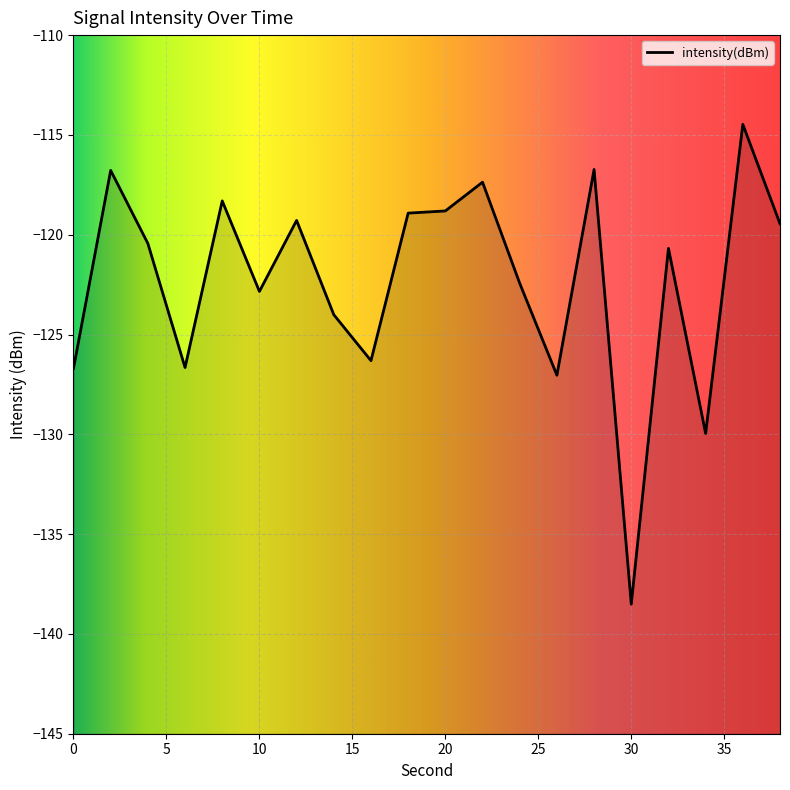

Reading left to right, list all the values displayed in this chart.

0=-126.7	2=-116.8	4=-120.4	6=-126.7	8=-118.3	10=-122.8	12=-119.3	14=-124.0	16=-126.3	18=-118.9	20=-118.8	22=-117.4	24=-122.4	26=-127.0	28=-116.7	30=-138.5	32=-120.7	34=-130.0	36=-114.5	38=-119.4